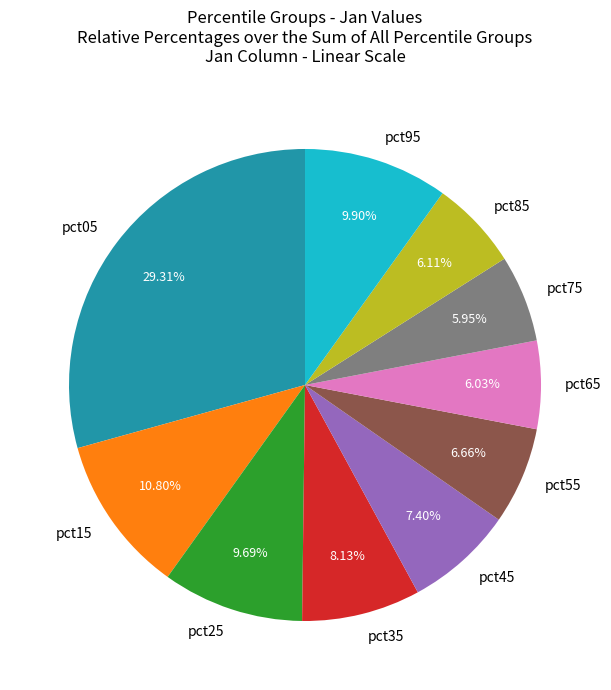

The pct45 slice represents 22% of the pie. True or false?

False